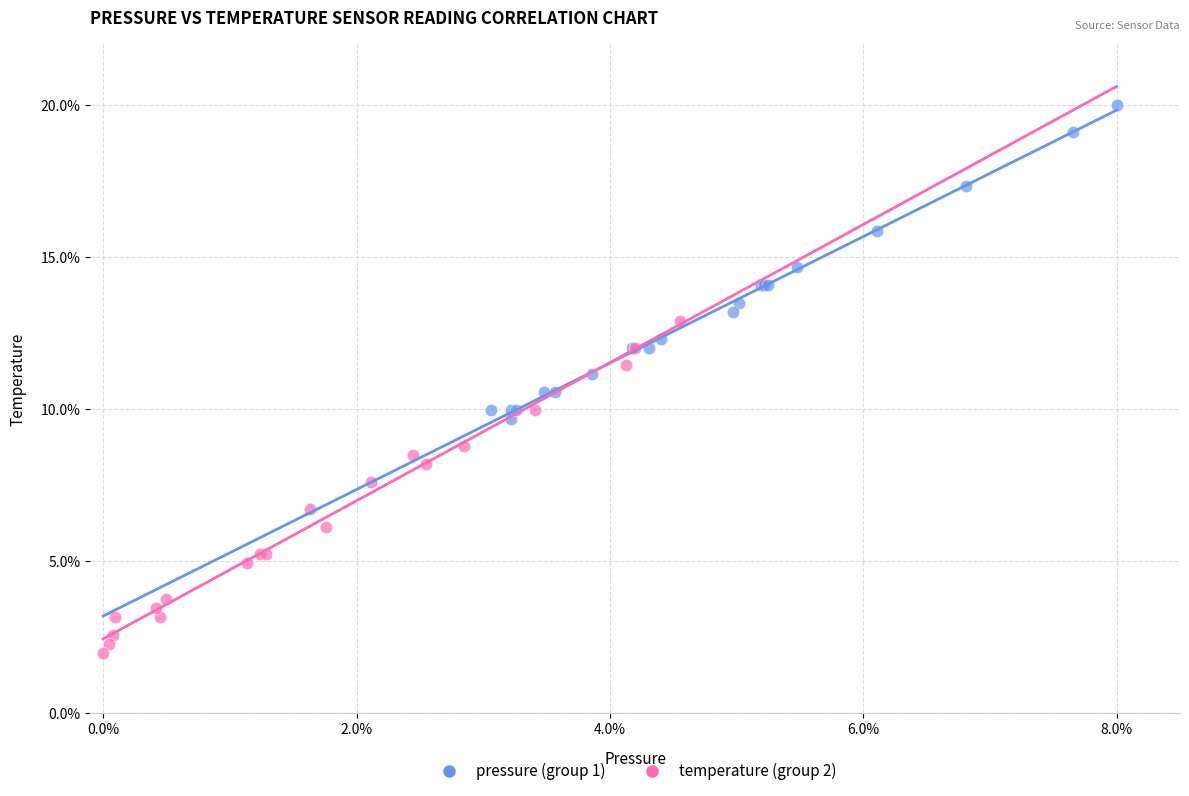

Which series has the largest Y range (max minus min)?

temperature (group 2)